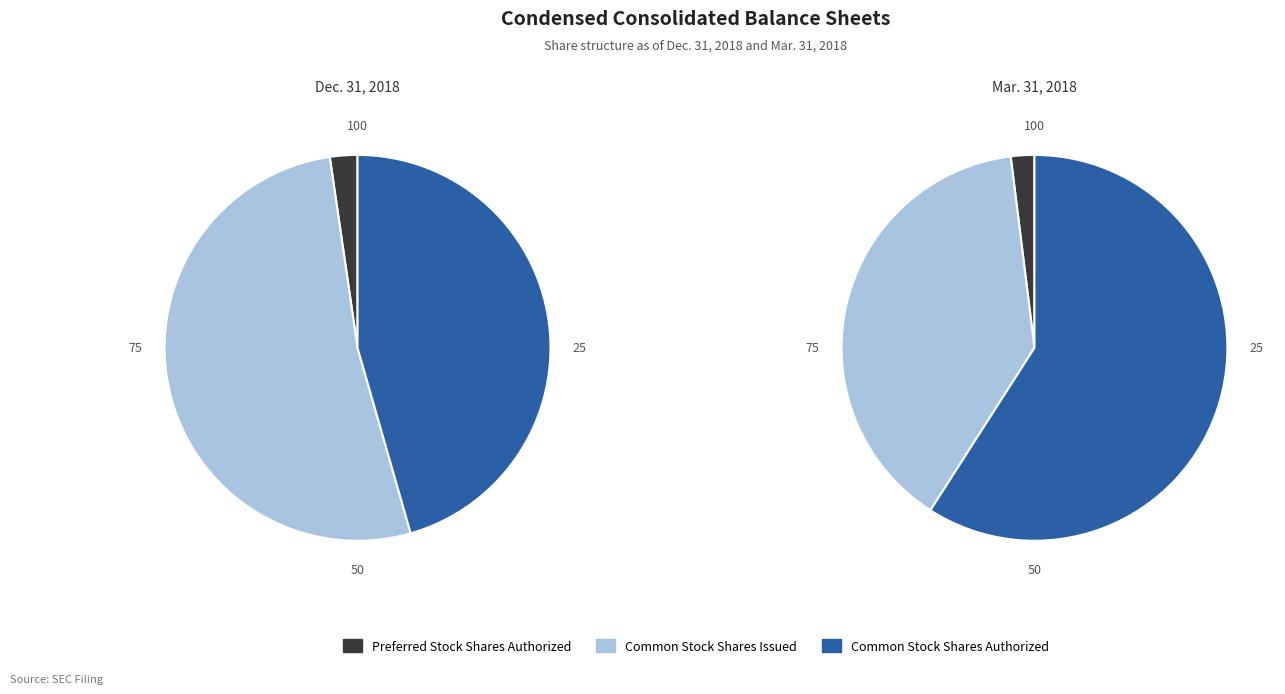

Rank the series at Common Stock Shares Authorized from highest to lowest value.

Mar. 31, 2018, Dec. 31, 2018